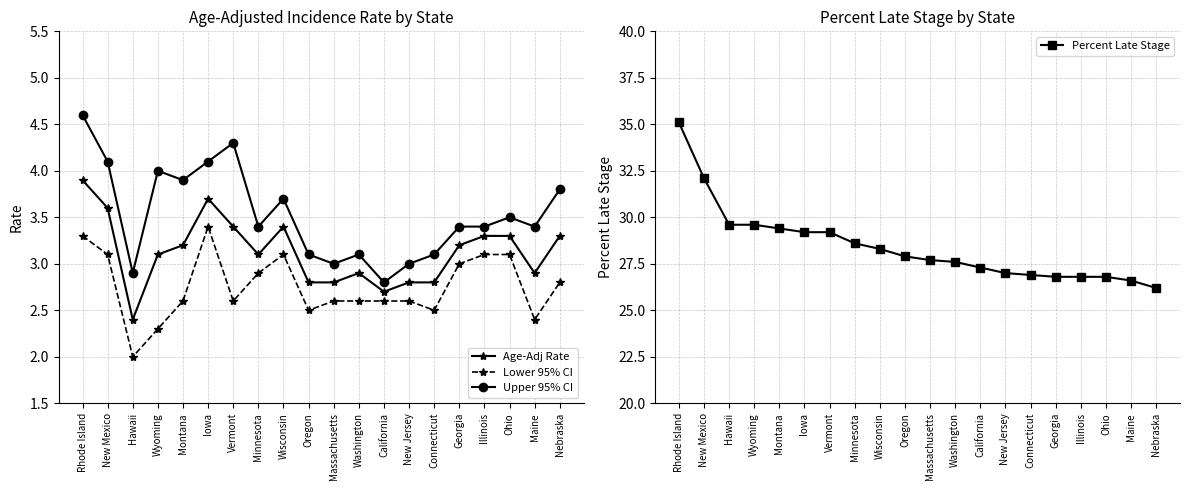

What are all the series names shown in the legend?

Age-Adj Rate, Lower 95% CI, Upper 95% CI, Percent Late Stage